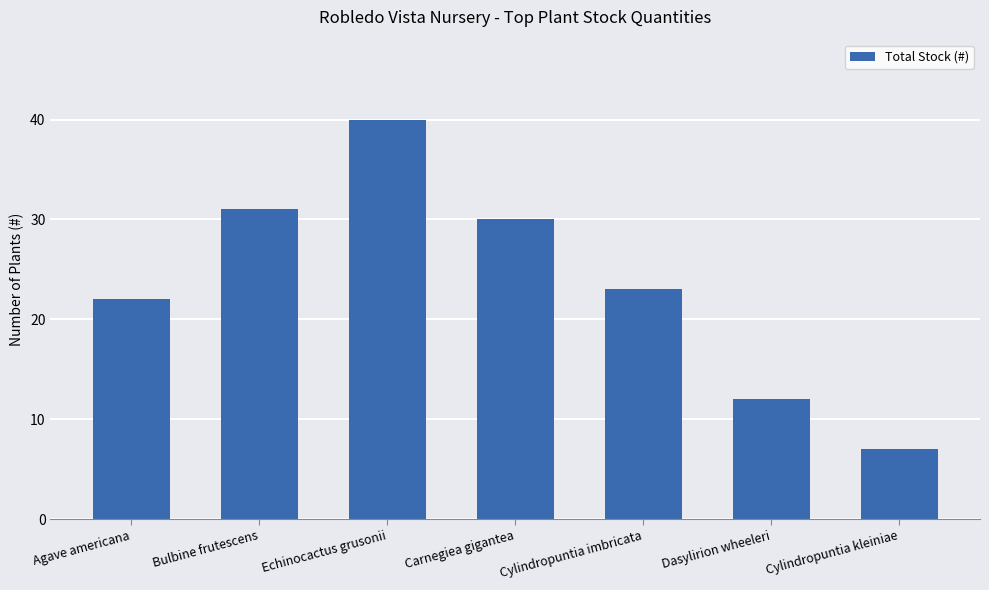

Are the bars grouped side by side (vs. stacked)?

No